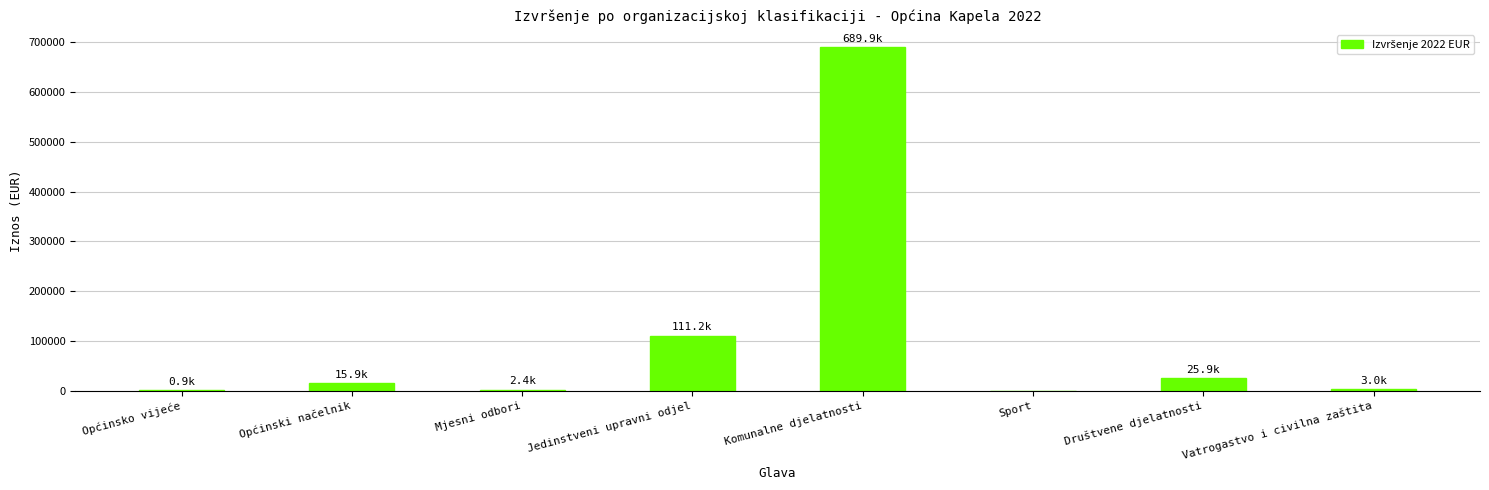

At which label is the value closest to 344966?

Jedinstveni upravni odjel